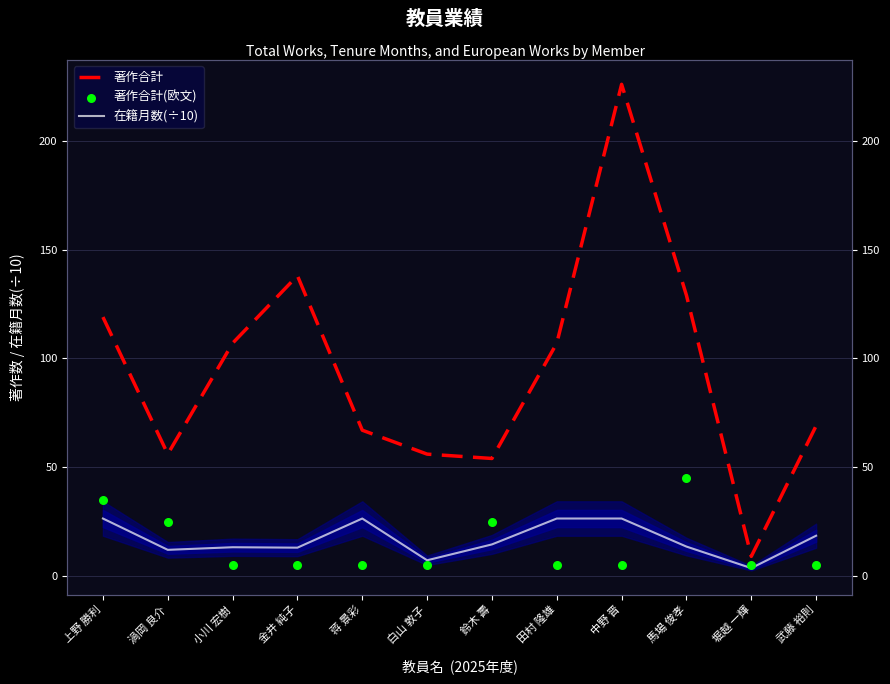

Which series contains the lowest Y value?

在籍月数(÷10)